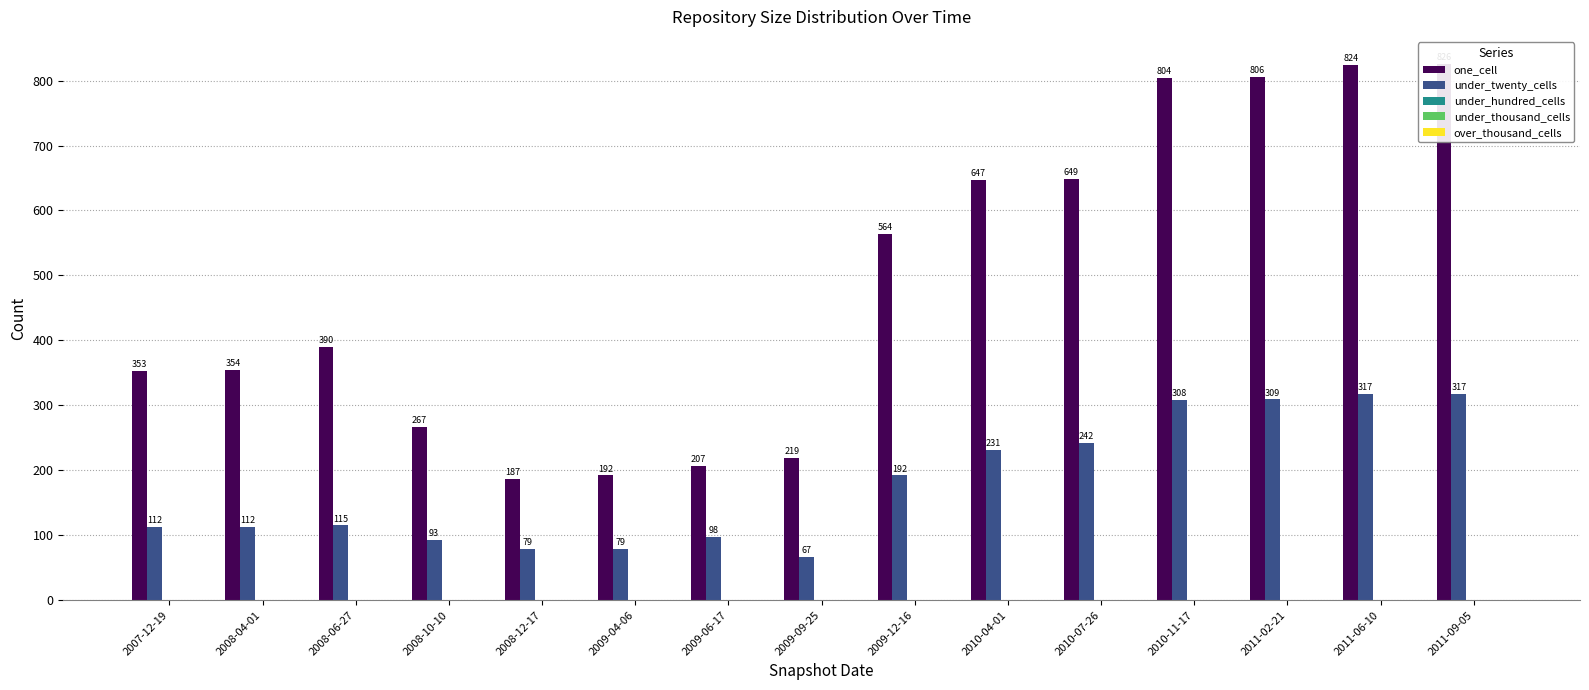

Is the value of under_thousand_cells at 2009-06-17 greater than the value of over_thousand_cells at 2009-09-25?

No